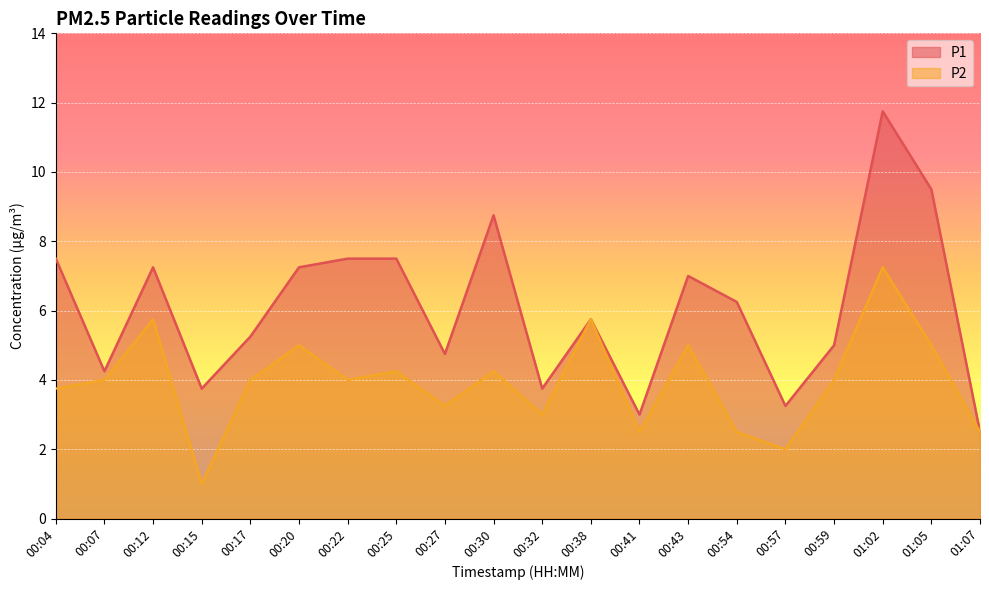

Which series changed the most between 01:02 and 01:07?

P1